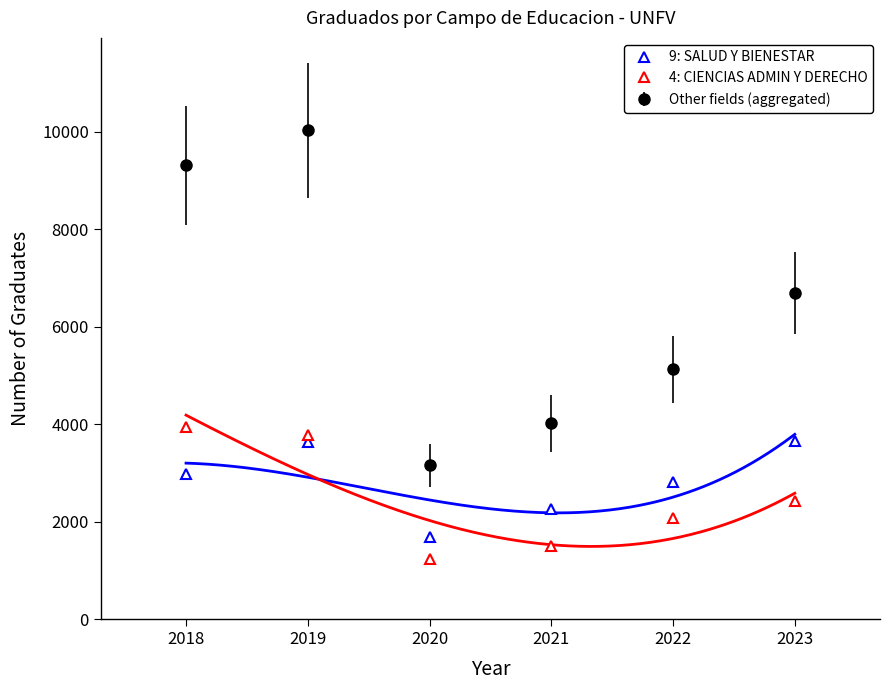

True or false: 4: CIENCIAS ADMIN Y DERECHO has more than 2 interior local peaks.

False